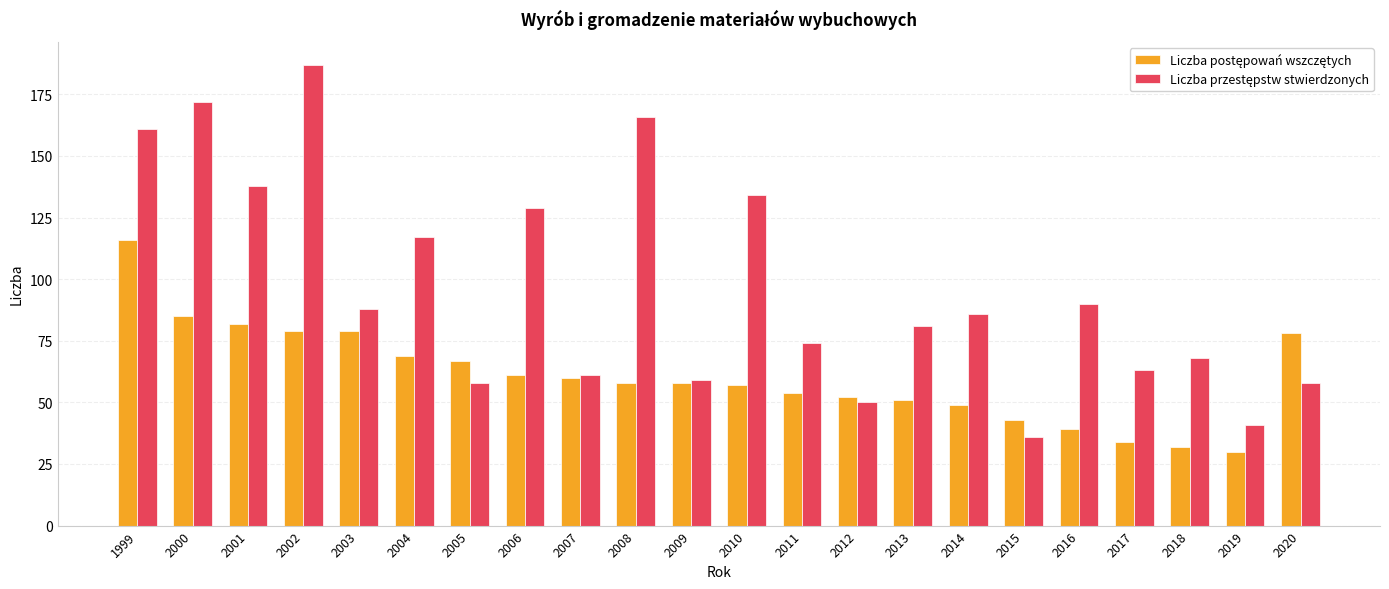

How many bars are there in total?

44